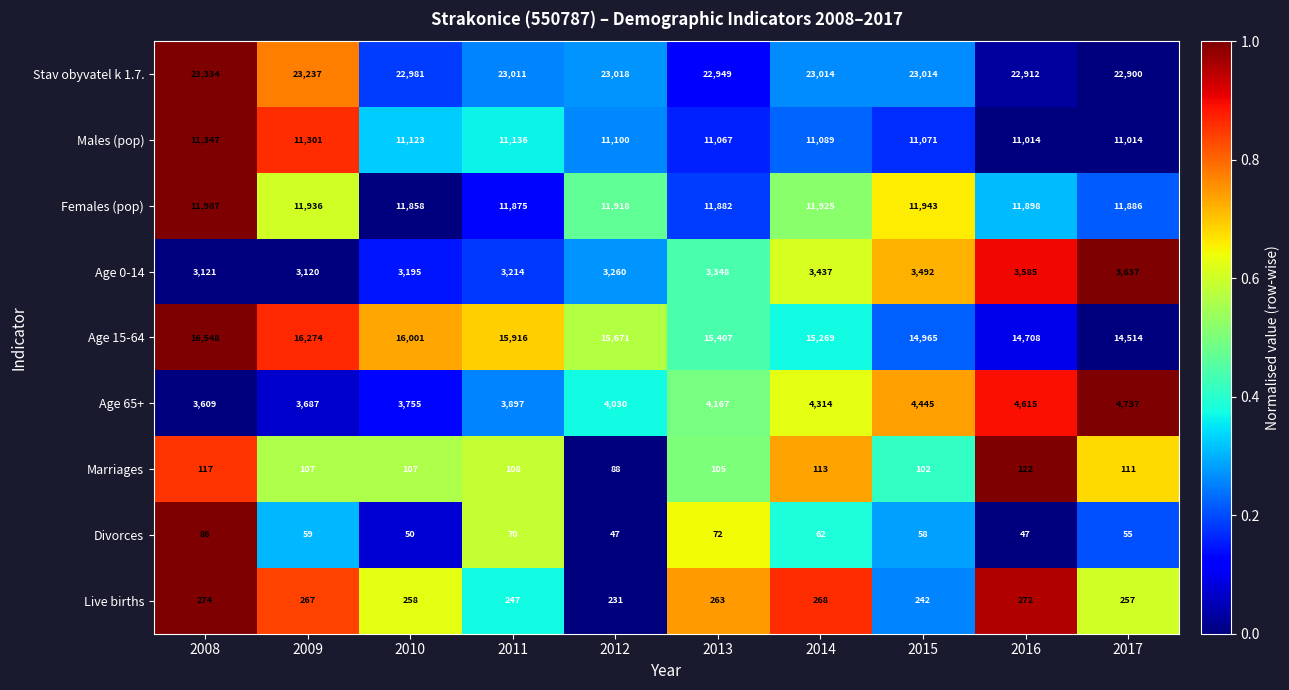

How many categories are shown in the chart?

10